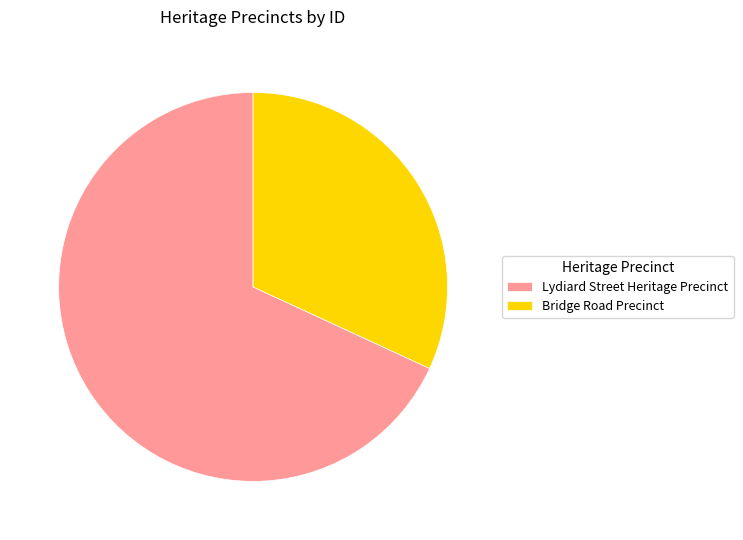

Between Lydiard Street Heritage Precinct and Bridge Road Precinct, which is larger?

Lydiard Street Heritage Precinct